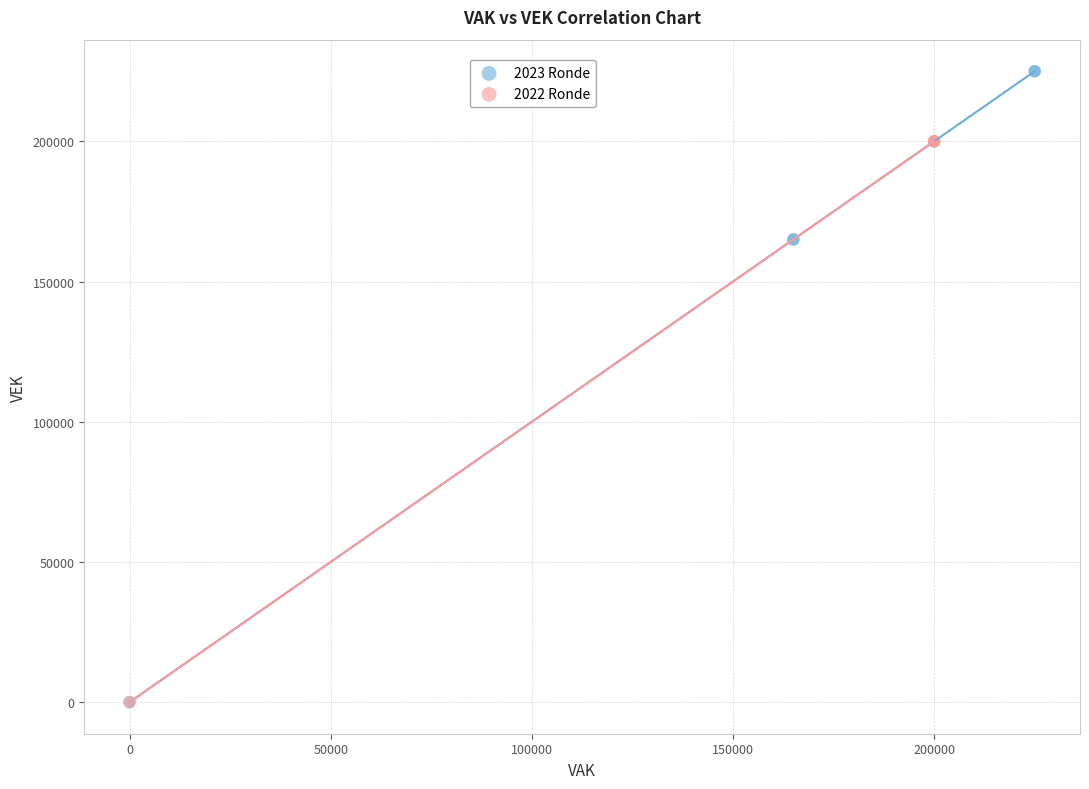

Which series has the largest Y range (max minus min)?

2023 Ronde